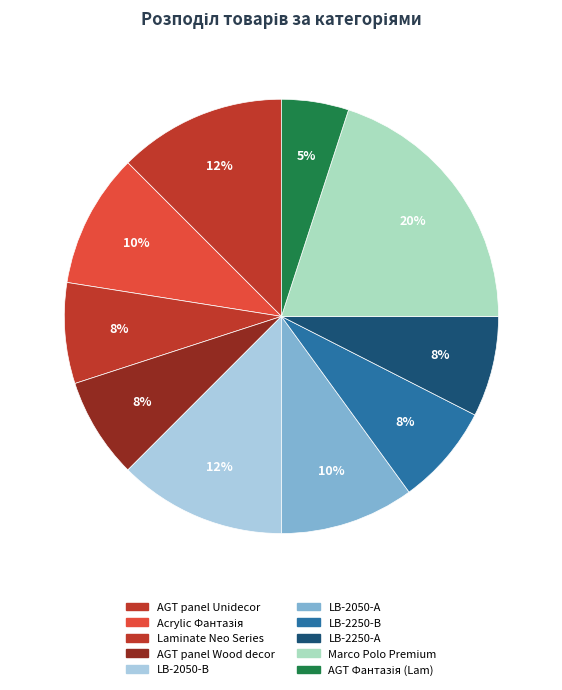

Count the number of slices in the pie.

10